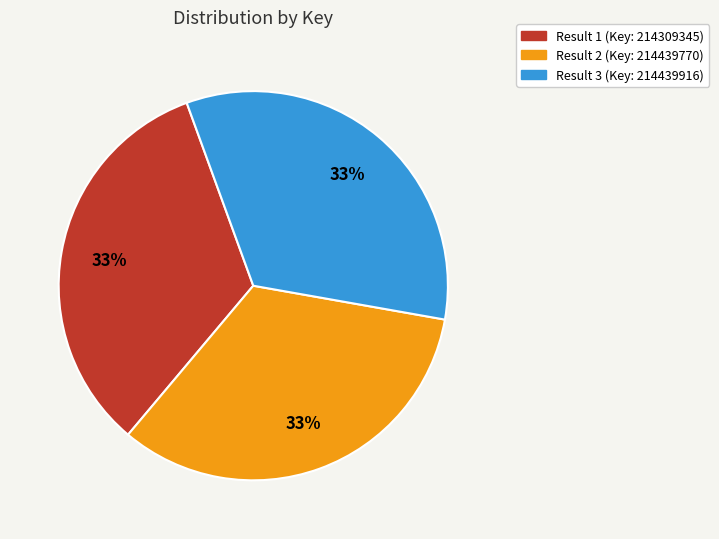

What is the ratio of the value at Result 1 (Key: 214309345) to the value at Result 3 (Key: 214439916)?

1.0